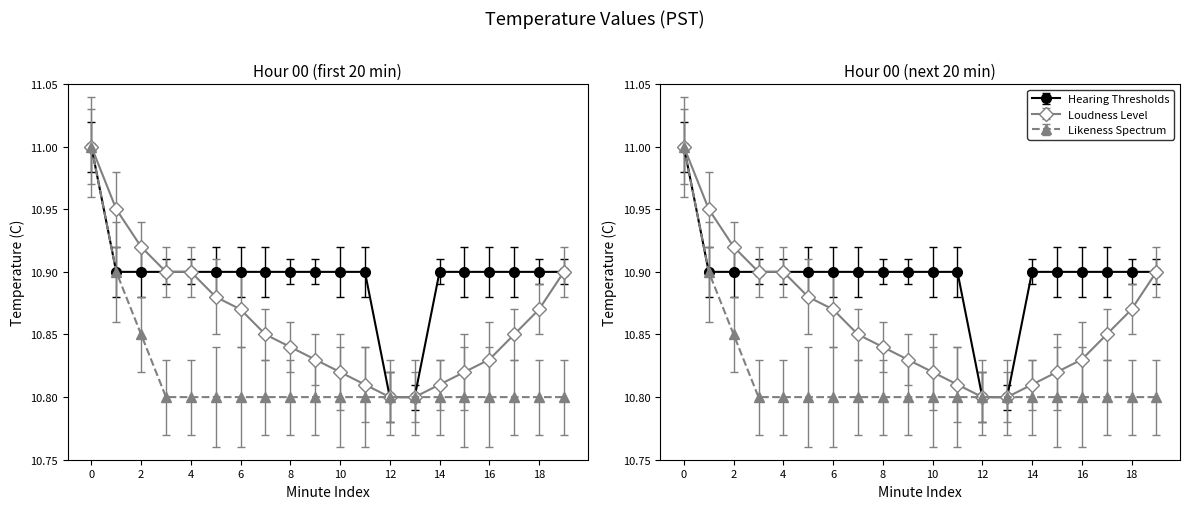

What is the minimum value for Likeness Spectrum?

10.8